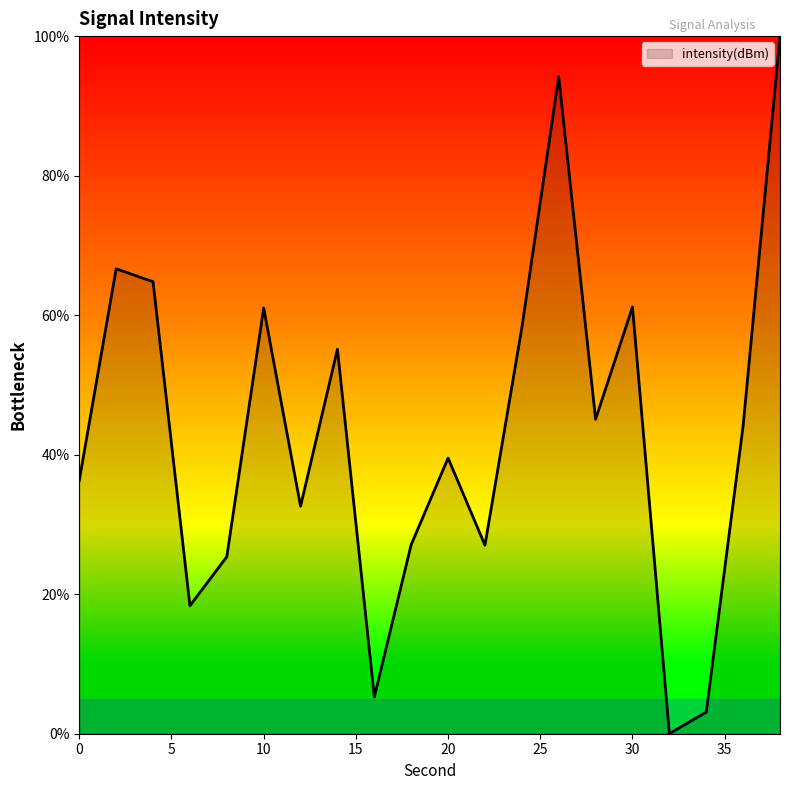

What is the maximum value shown in the chart?

100.0